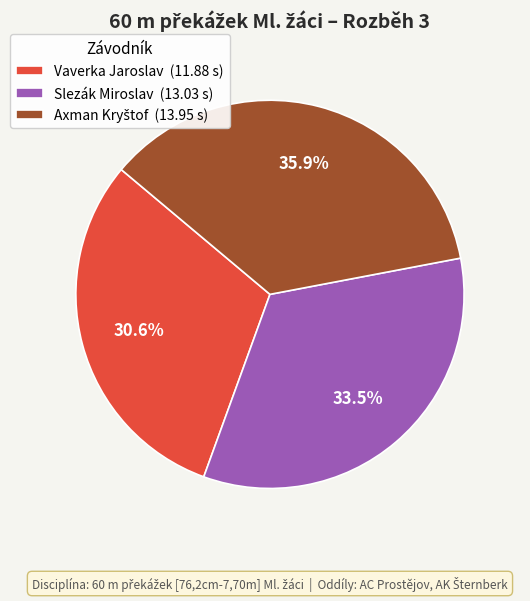

How much of the chart is everything except Slezák Miroslav (13.03 s)?

66.5%